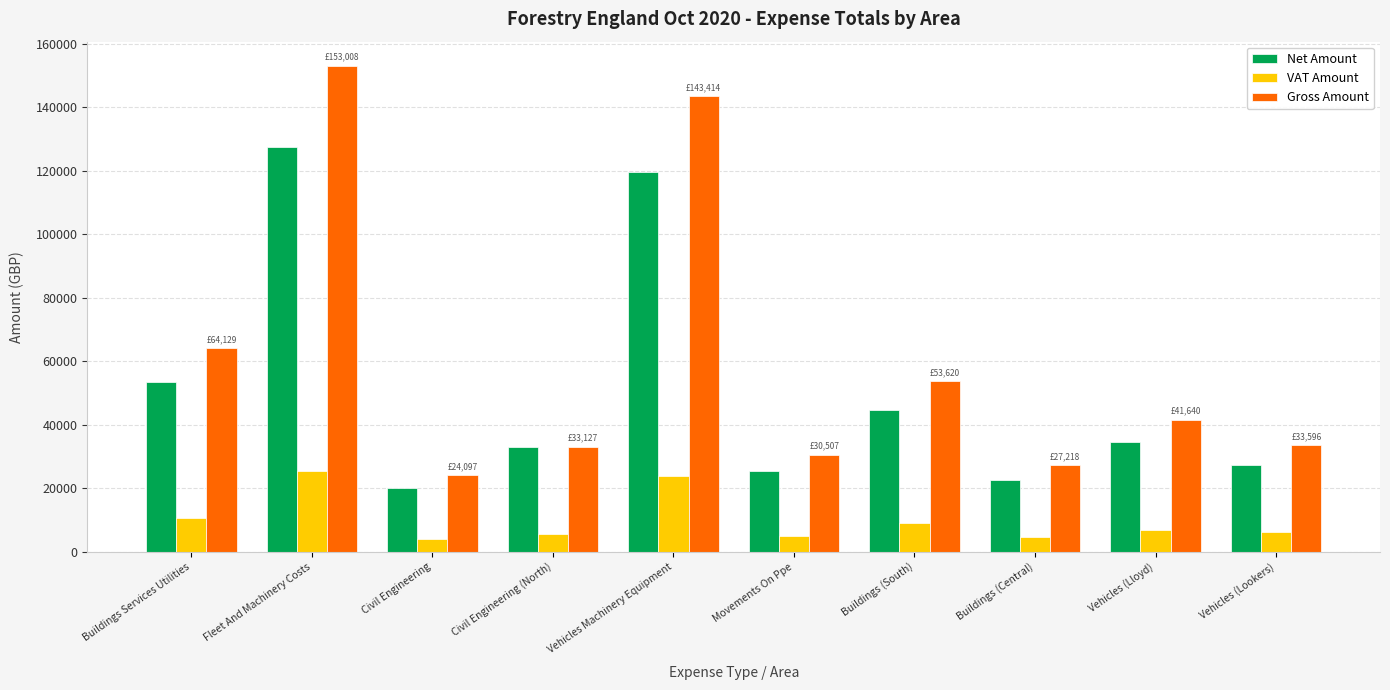

The VAT Amount series shows 6940.0 at Vehicles (Lloyd). True or false?

True